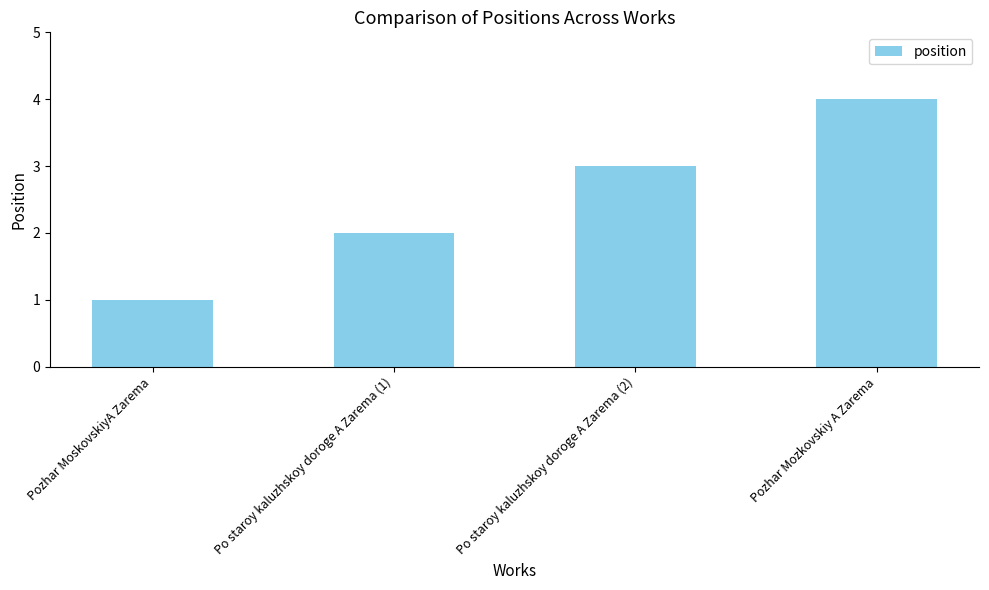

What is the label of the 2nd bar from the right?

Po staroy kaluzhskoy doroge A Zarema (2)